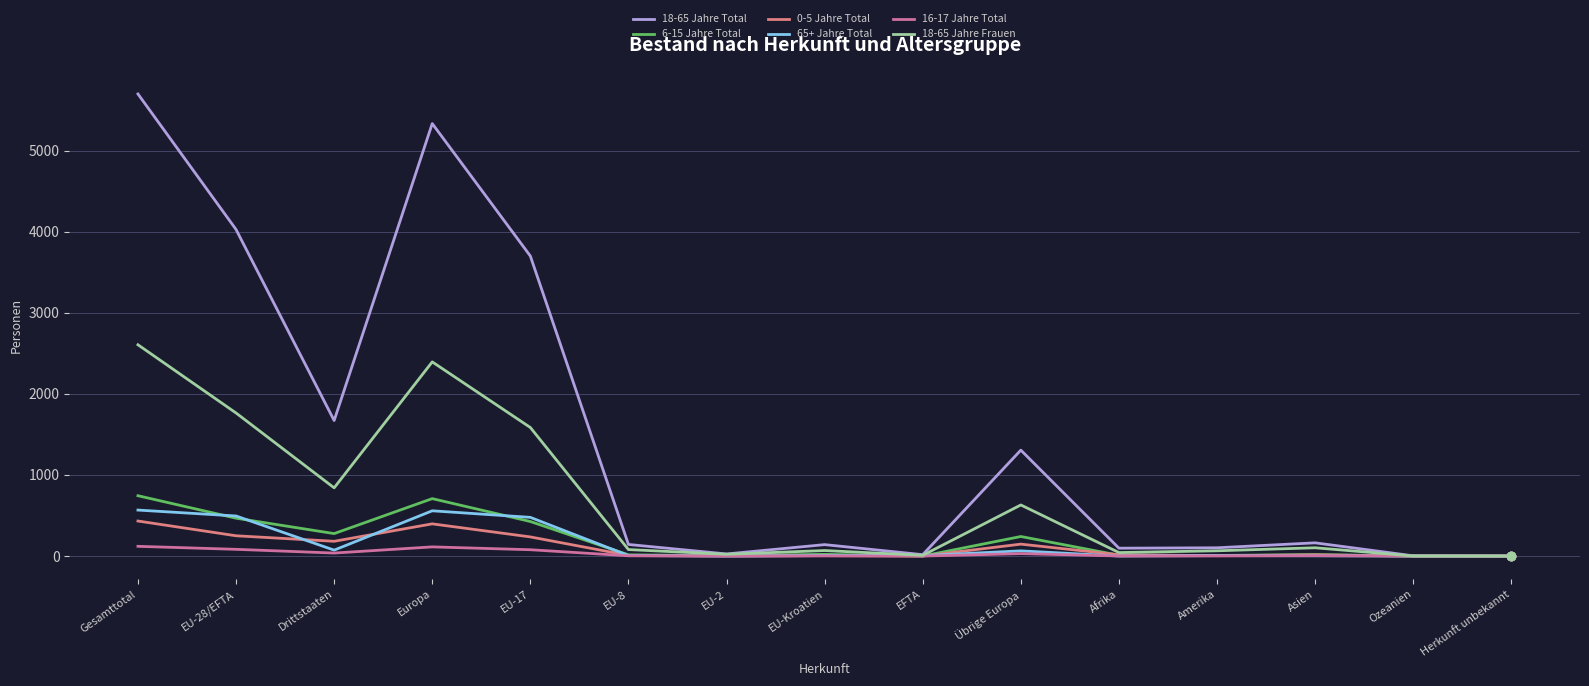

At EU-Kroatien, list the series in order from largest to smallest.

18-65 Jahre Total, 18-65 Jahre Frauen, 6-15 Jahre Total, 65+ Jahre Total, 0-5 Jahre Total, 16-17 Jahre Total